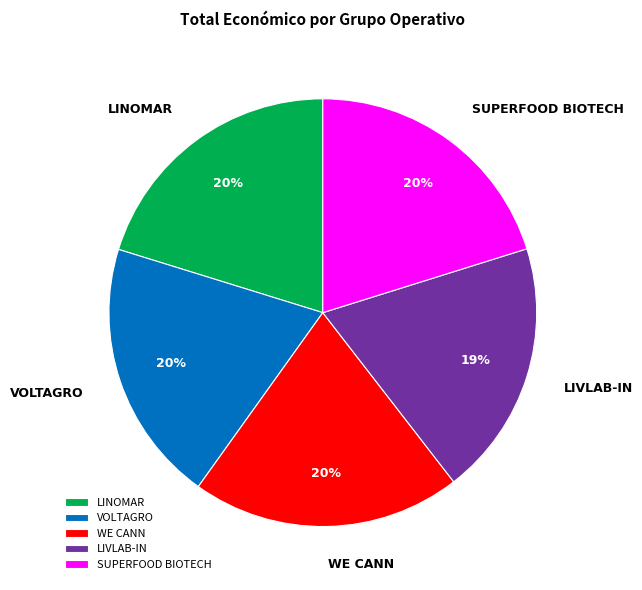

Is the sum of SUPERFOOD BIOTECH and VOLTAGRO greater than half?

No